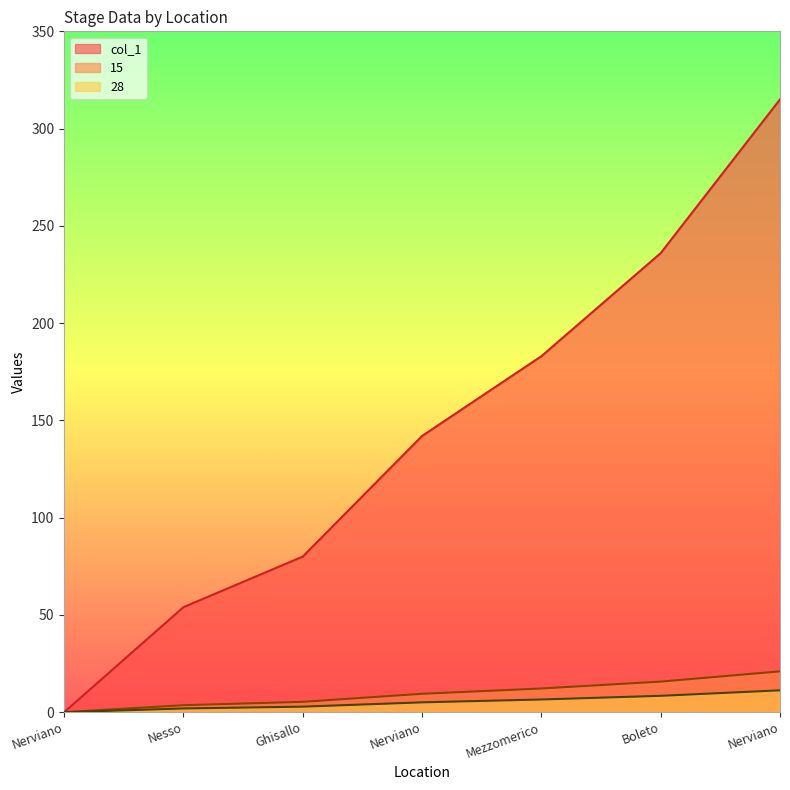

Reading left to right, transcribe all the data shown in this chart.

col_1: Nerviano=0.0	Nesso=1.9	Ghisallo=2.9	Nerviano=5.1	Mezzomerico=6.5	Boleto=8.4	Nerviano=11.2
15: Nerviano=0.0	Nesso=54.0	Ghisallo=80.0	Nerviano=142.0	Mezzomerico=183.0	Boleto=236.0	Nerviano=315.0
28: Nerviano=0.0	Nesso=3.6	Ghisallo=5.3	Nerviano=9.5	Mezzomerico=12.2	Boleto=15.7	Nerviano=21.0